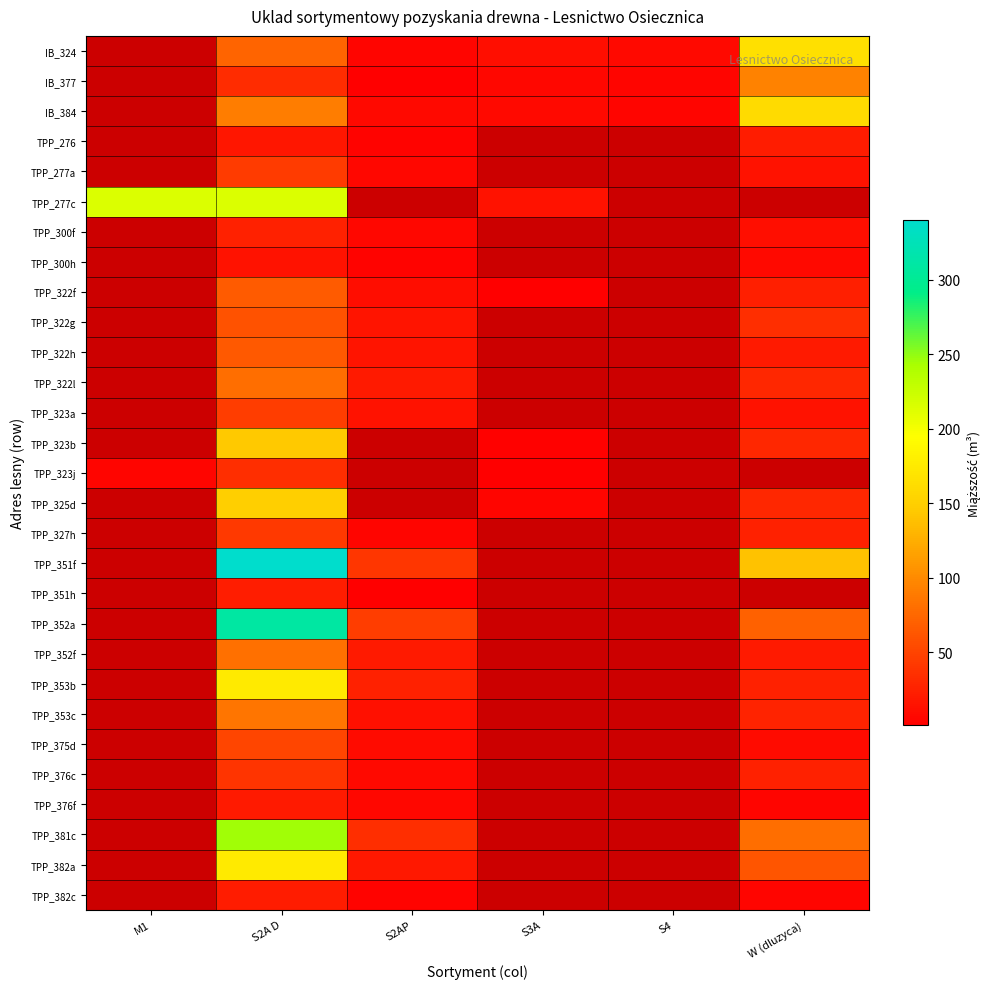

Between S4 and W (dluzyca), which is larger?

W (dluzyca)